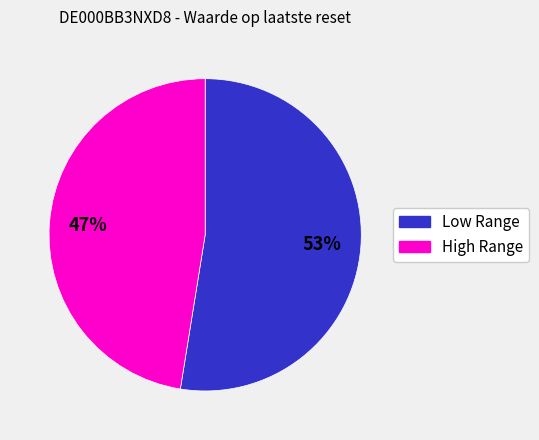

Count the number of slices in the pie.

2